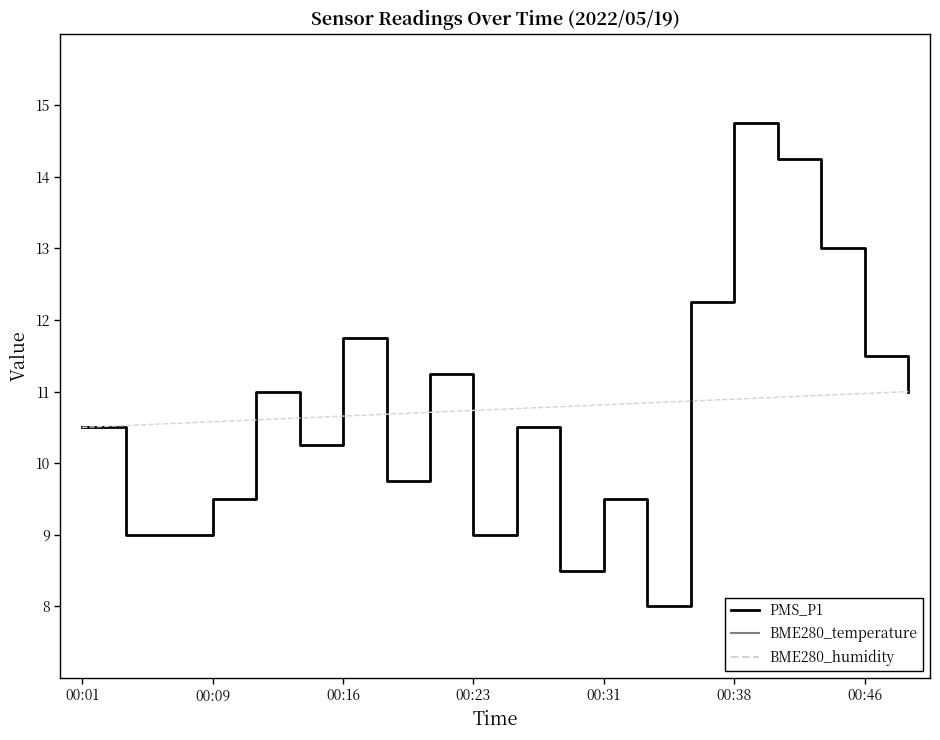

Is it true that PMS_P1 equals 11.5 at 00:46?

True